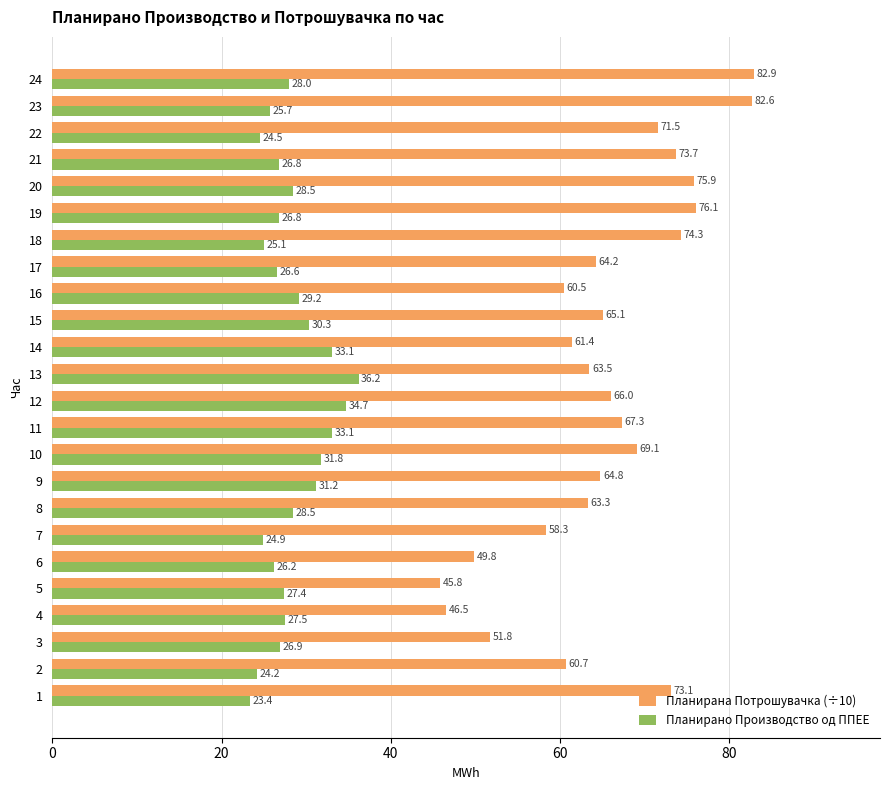

Which series has the largest range (max minus min)?

Планирана Потрошувачка (÷10)